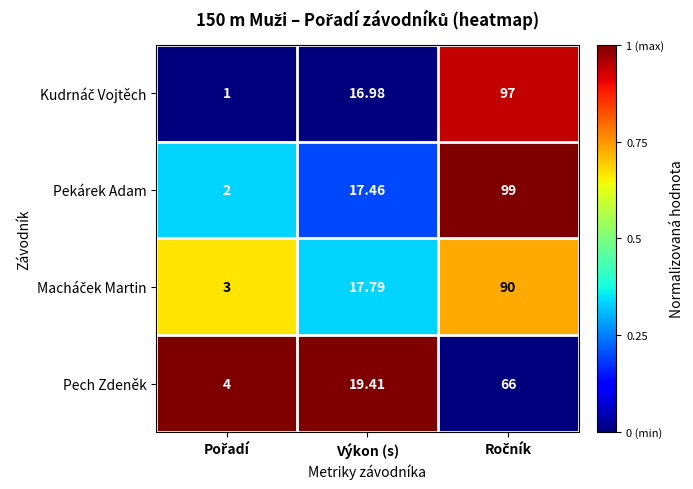

Which series has the largest range (max minus min)?

Pekárek Adam